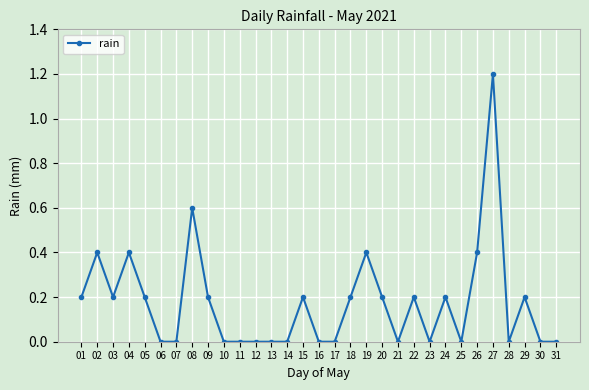

True or false: the data has more than 0 interior local peaks.

True